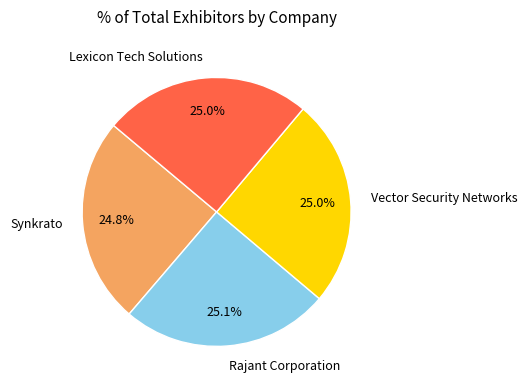

What is the ratio of the value at Synkrato to the value at Vector Security Networks?

1.0